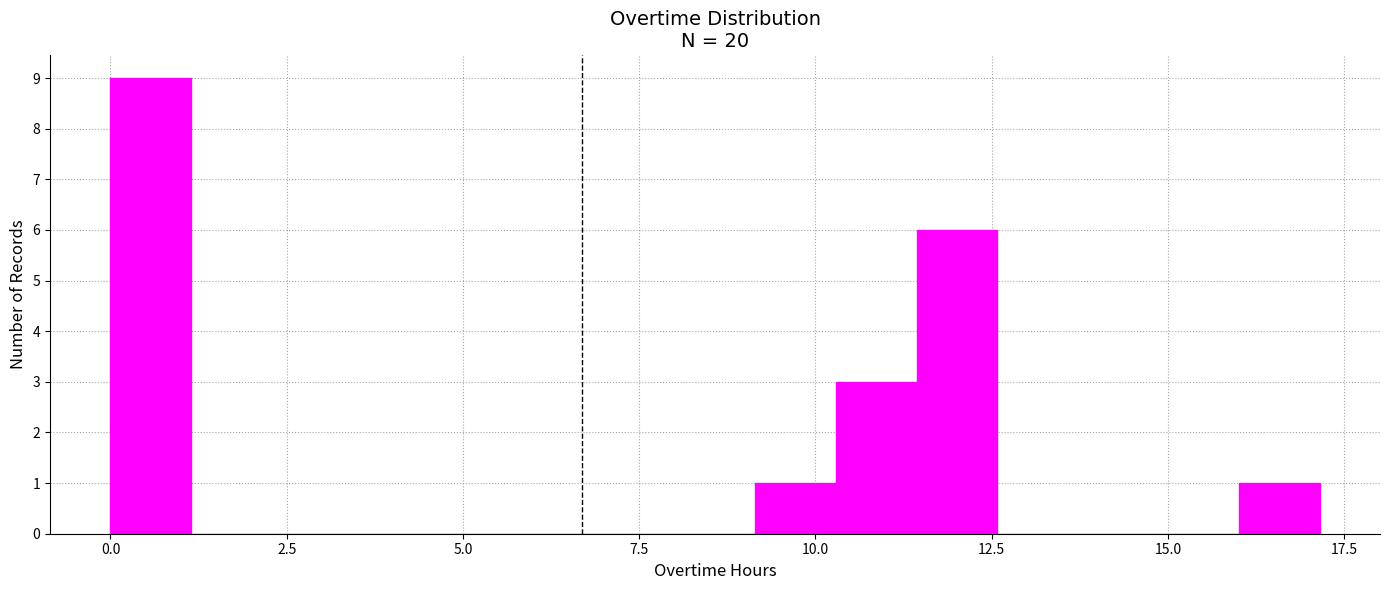

Around what value on the x-axis is the tallest bar? Give the approximate position of its centre, as read against the axis.

0.5